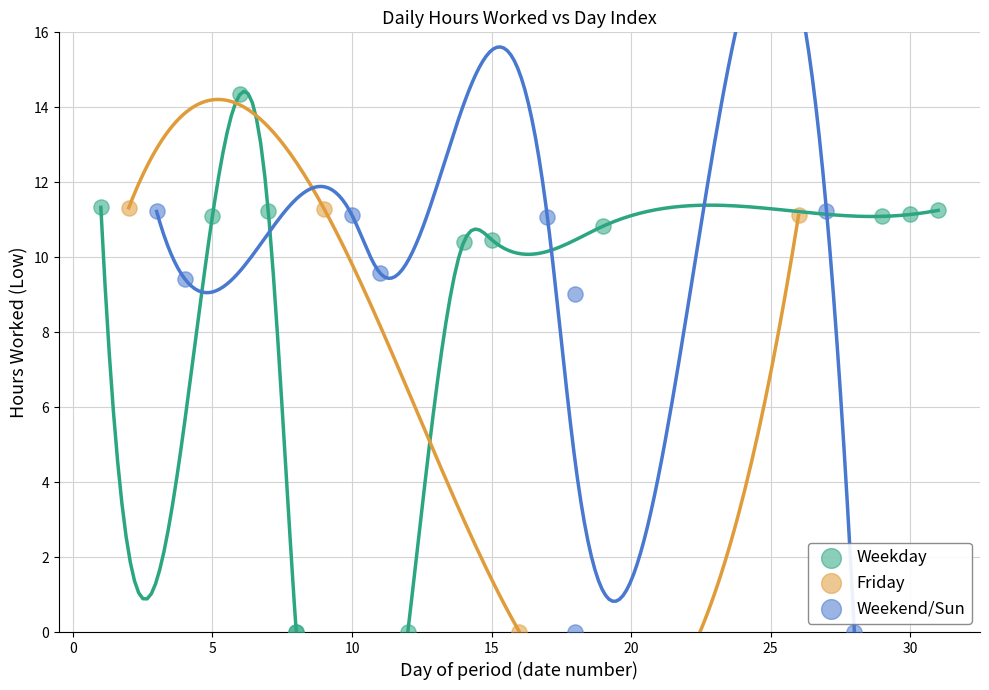

Which series has the largest Y range (max minus min)?

Weekday